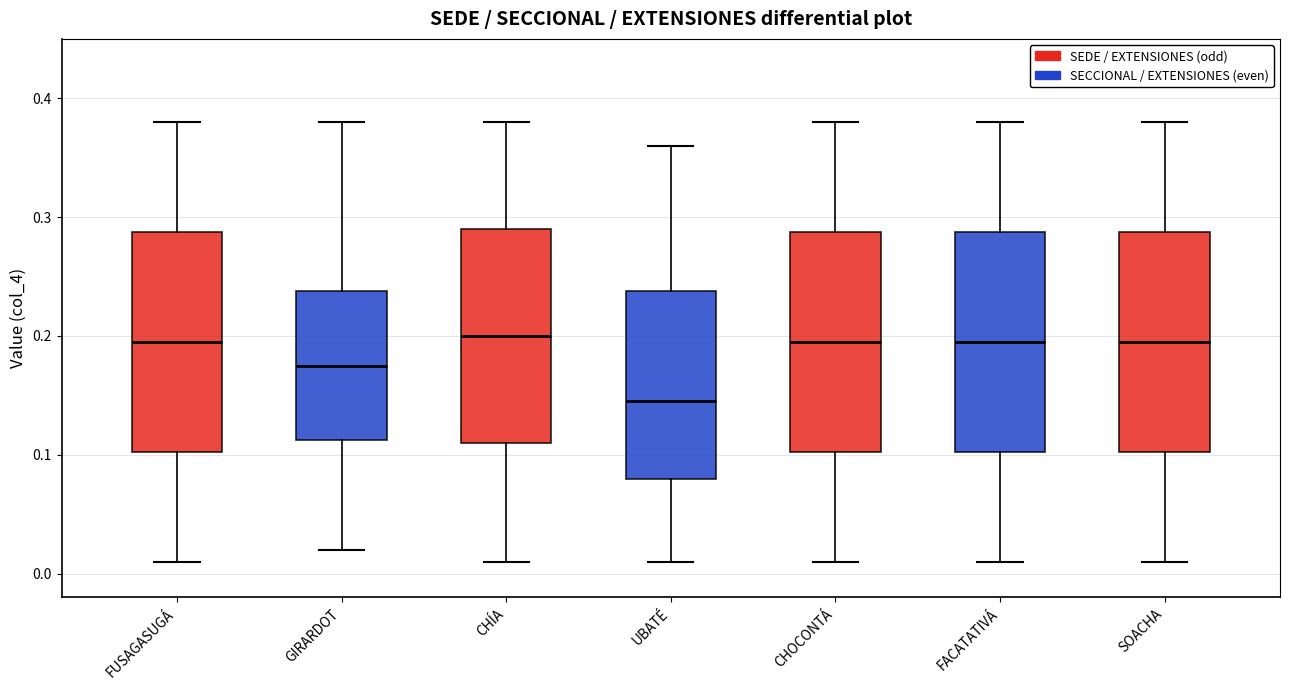

Where is the lower edge of the box for GIRARDOT on the y-axis? The values are not printed on the chart, so give them approximately, as read against the axis.

0.11